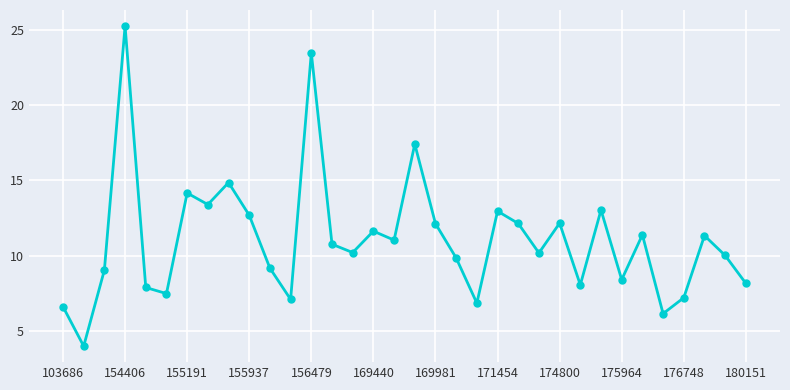

How many points are lower than both their immediate neighbors (excluding endpoints)?

11